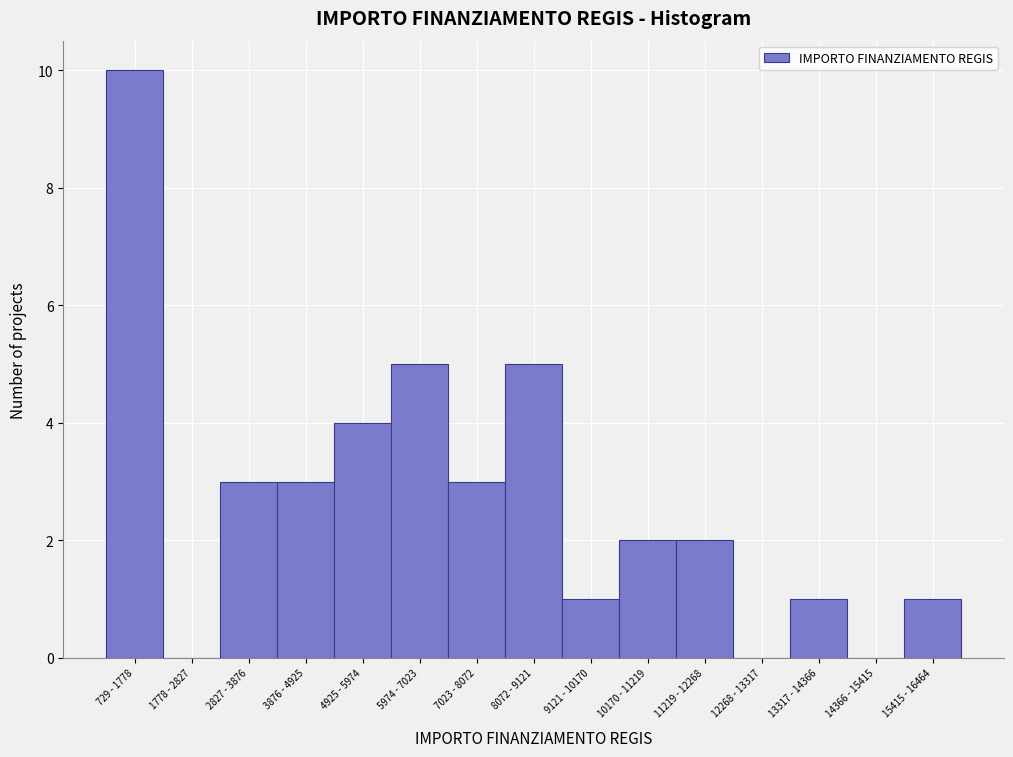

Reading left to right, transcribe all the data shown in this chart.

729 - 1778=10	1778 - 2827=0	2827 - 3876=3	3876 - 4925=3	4925 - 5974=4	5974 - 7023=5	7023 - 8072=3	8072 - 9121=5	9121 - 10170=1	10170 - 11219=2	11219 - 12268=2	12268 - 13317=0	13317 - 14366=1	14366 - 15415=0	15415 - 16464=1